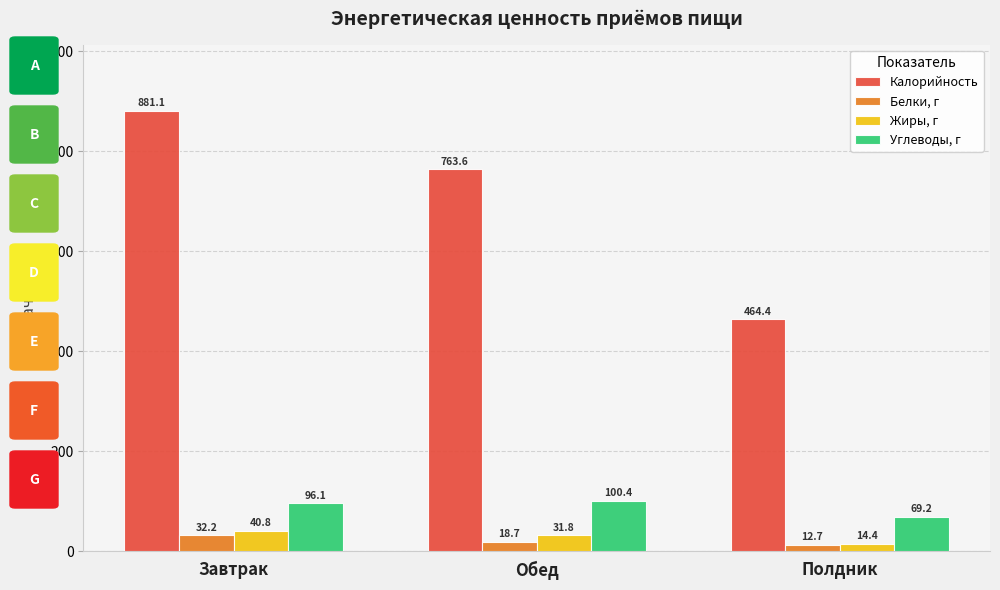

Reading left to right, list all the values displayed in this chart.

Калорийность: Завтрак=881.1	Обед=763.6	Полдник=464.4
Белки, г: Завтрак=32.2	Обед=18.7	Полдник=12.7
Жиры, г: Завтрак=40.8	Обед=31.8	Полдник=14.4
Углеводы, г: Завтрак=96.1	Обед=100.4	Полдник=69.2